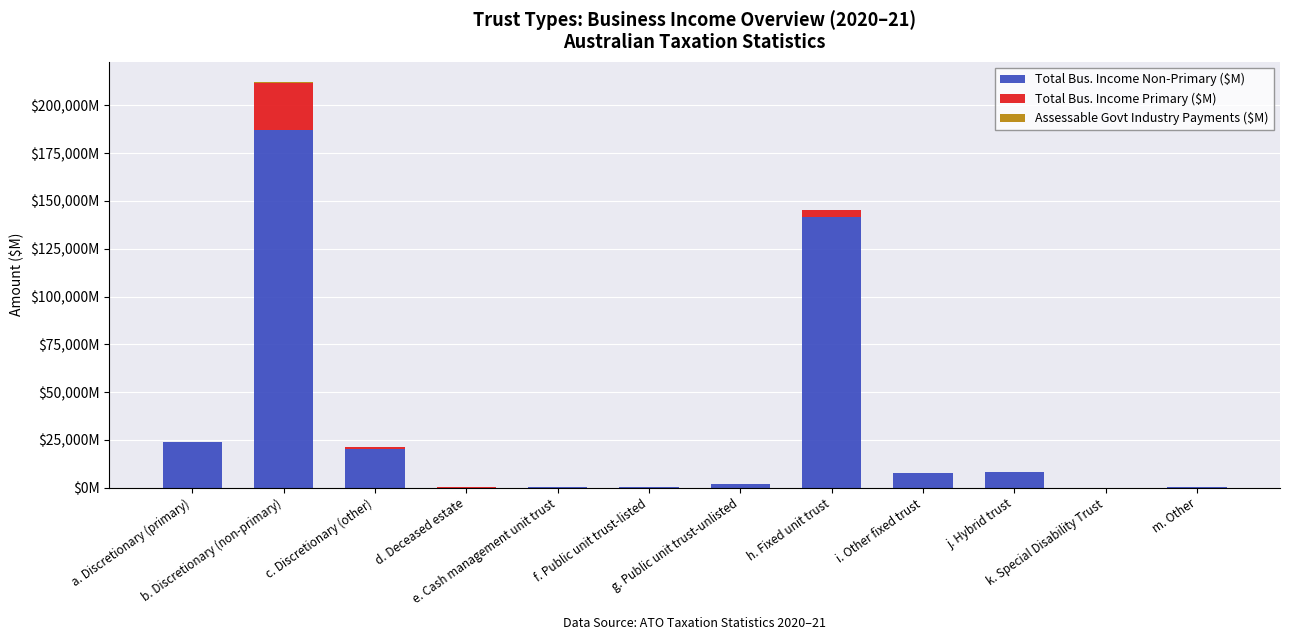

What is the average value of the Assessable Govt Industry Payments ($M) series?

40.7